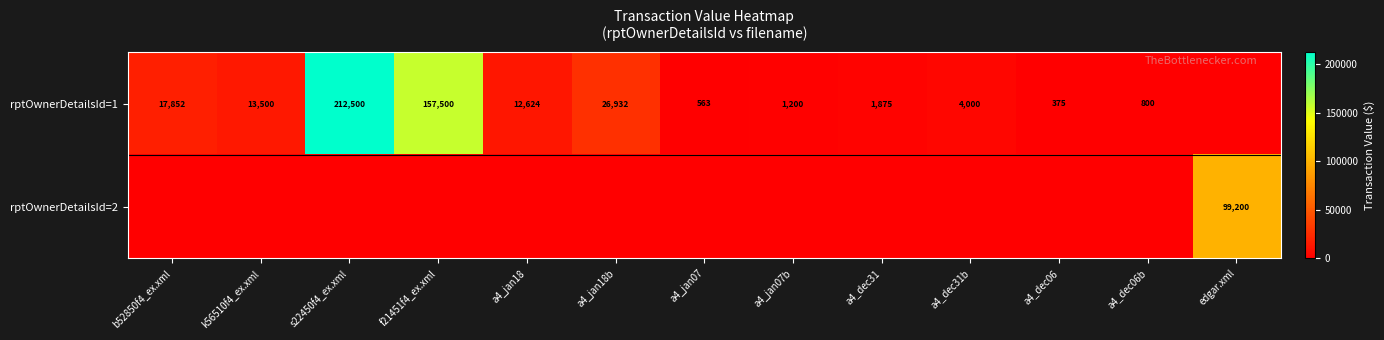

What is the total value across all series at a4_jan07?

563